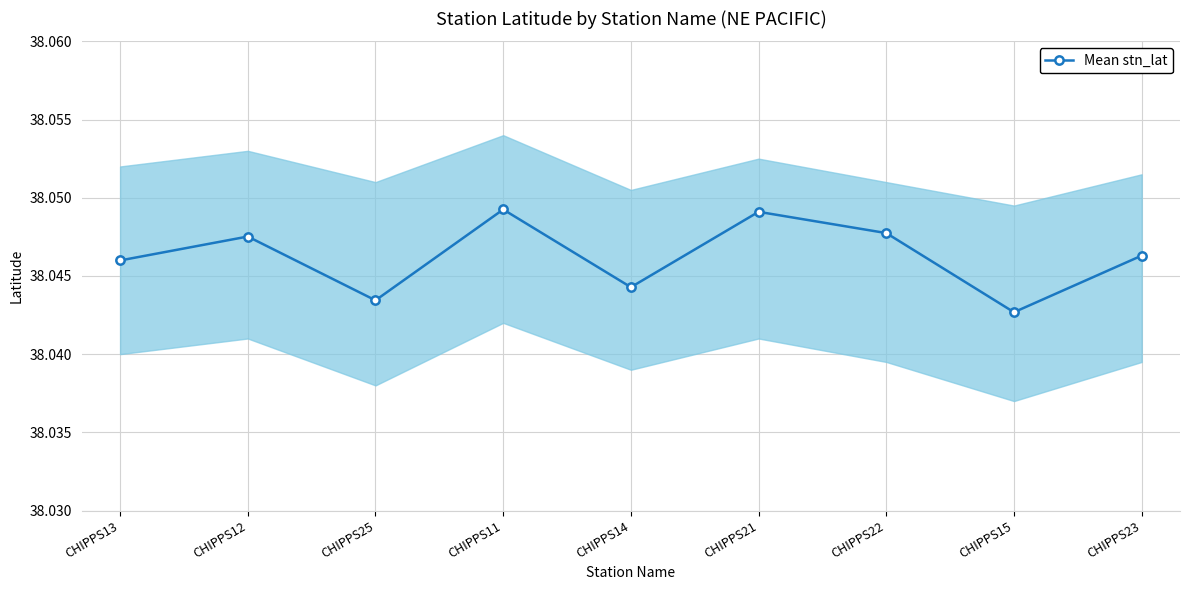

What is the label of the 8th point from the right?

CHIPPS12